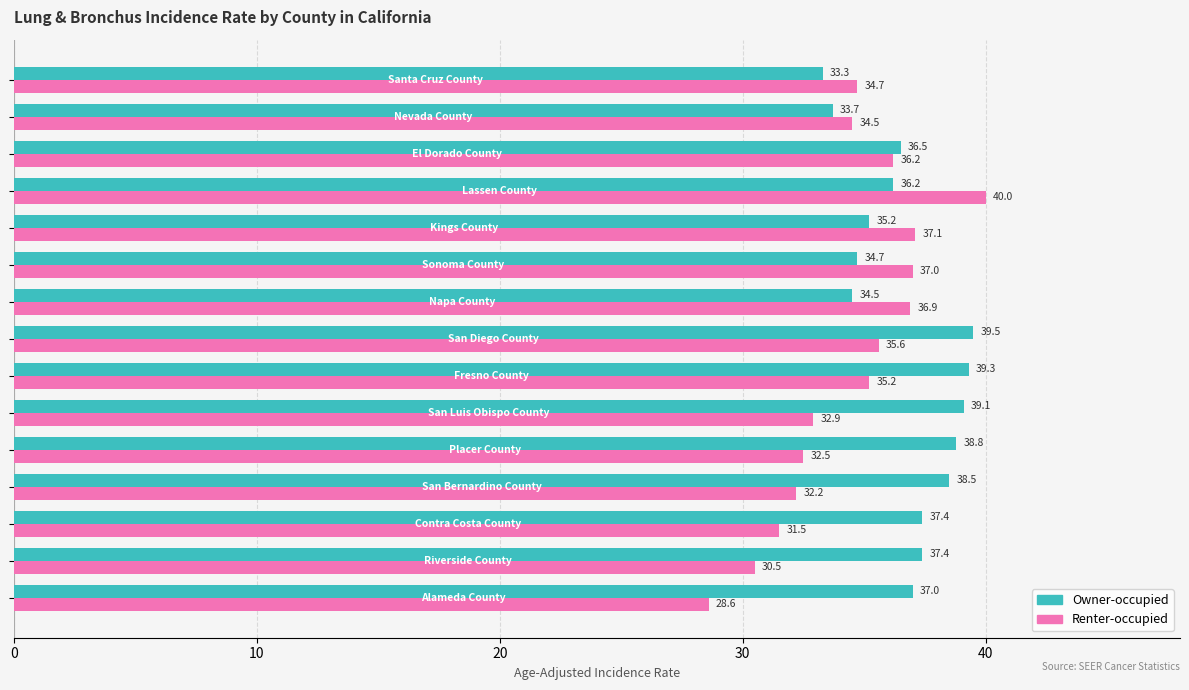

What is the difference between the maximum and second lowest values in the Renter-occupied series?

9.5